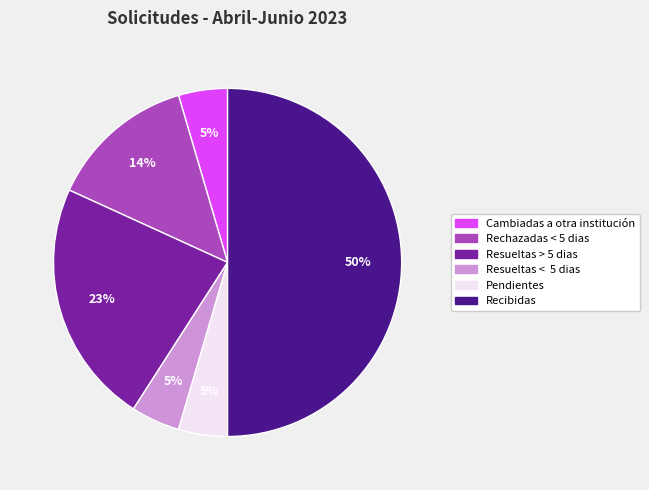

To the nearest percent, what portion does Pendientes represent?

5%